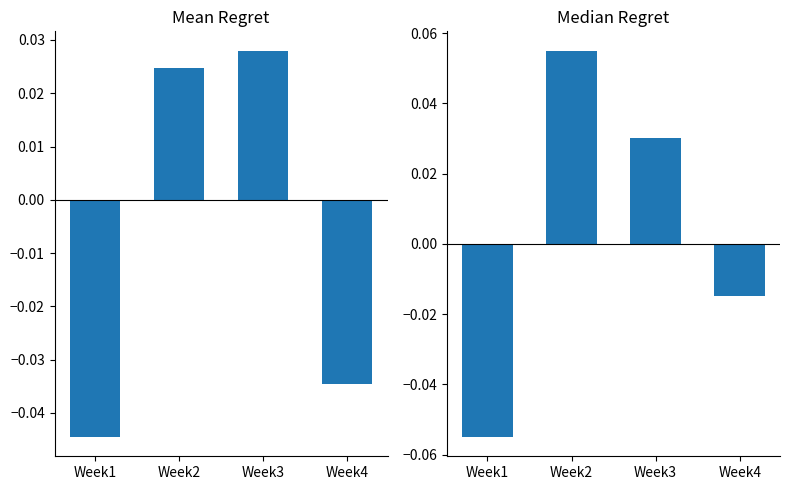

Which category has the highest value across all series?

Week2